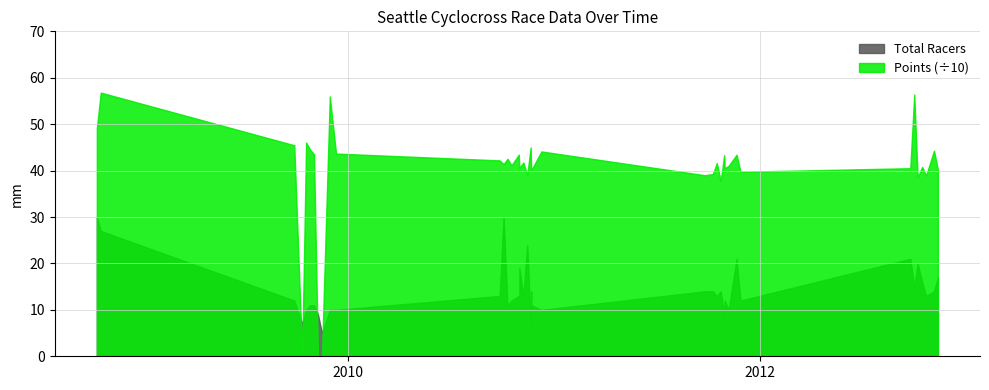

Which series has the largest total across all categories?

Points